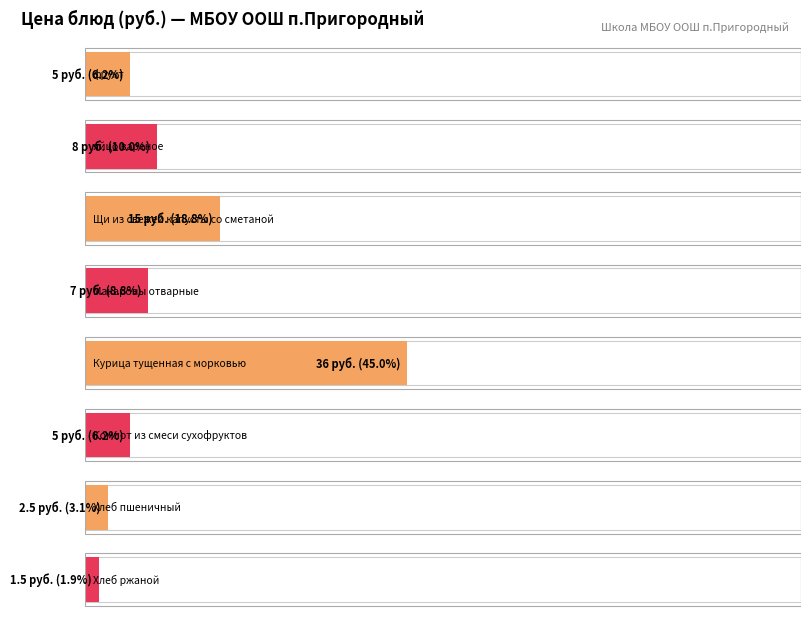

Reading left to right, what are all the values shown in this chart?

5.0	8.0	15.0	7.0	36.0	5.0	2.5	1.5